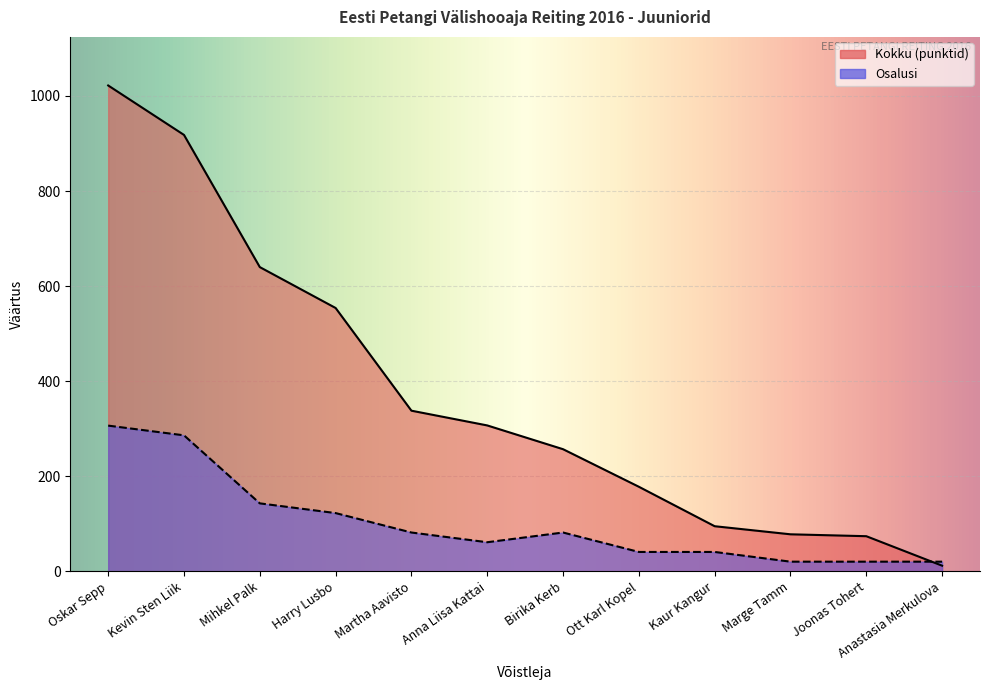

True or false: Kokku has more than 2 interior local peaks.

False